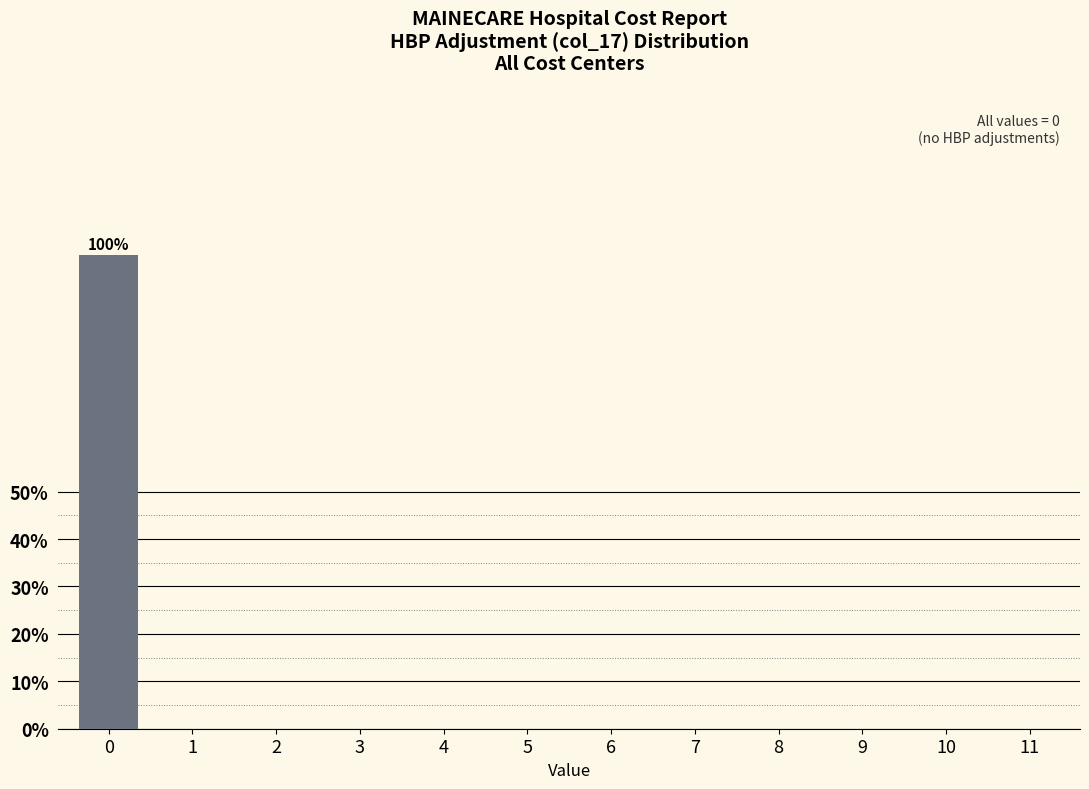

Reading left to right, what are all the values shown in this chart?

0=100	1=0	2=0	3=0	4=0	5=0	6=0	7=0	8=0	9=0	10=0	11=0